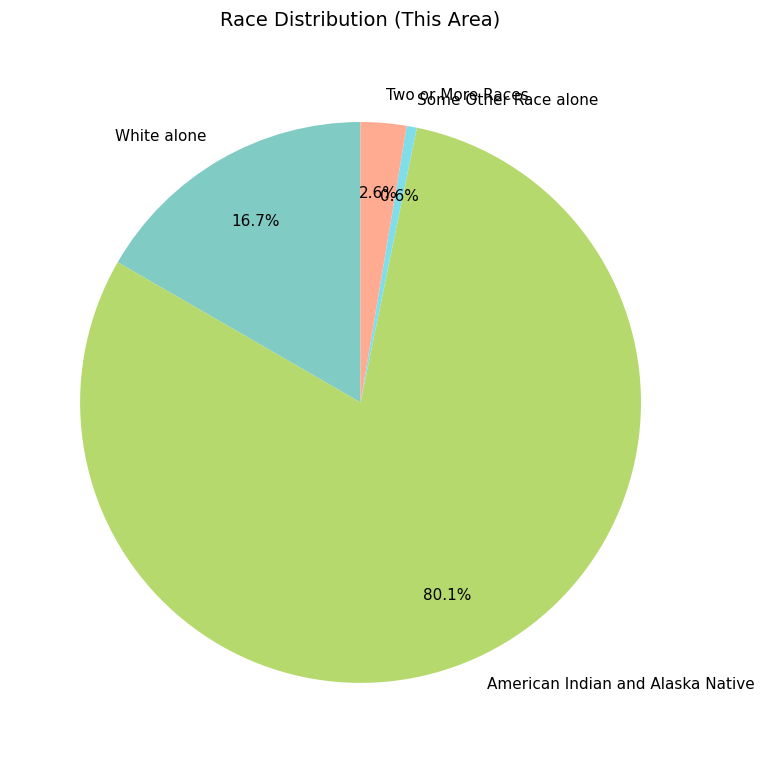

To the nearest percent, what percentage of the pie is White alone?

17%